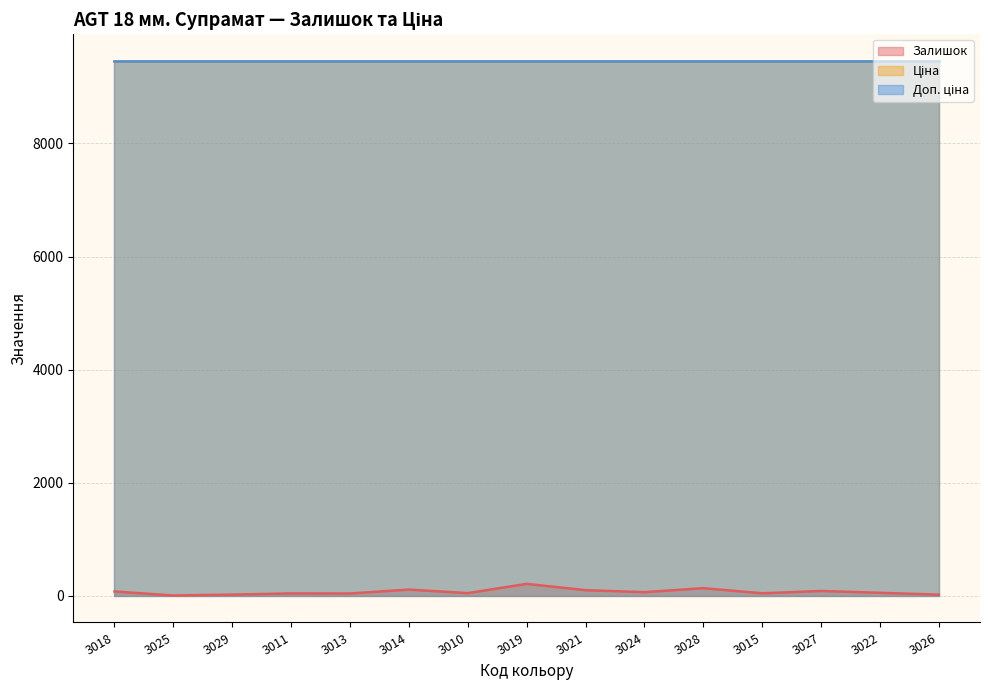

What is the maximum value shown in the chart?

9458.9